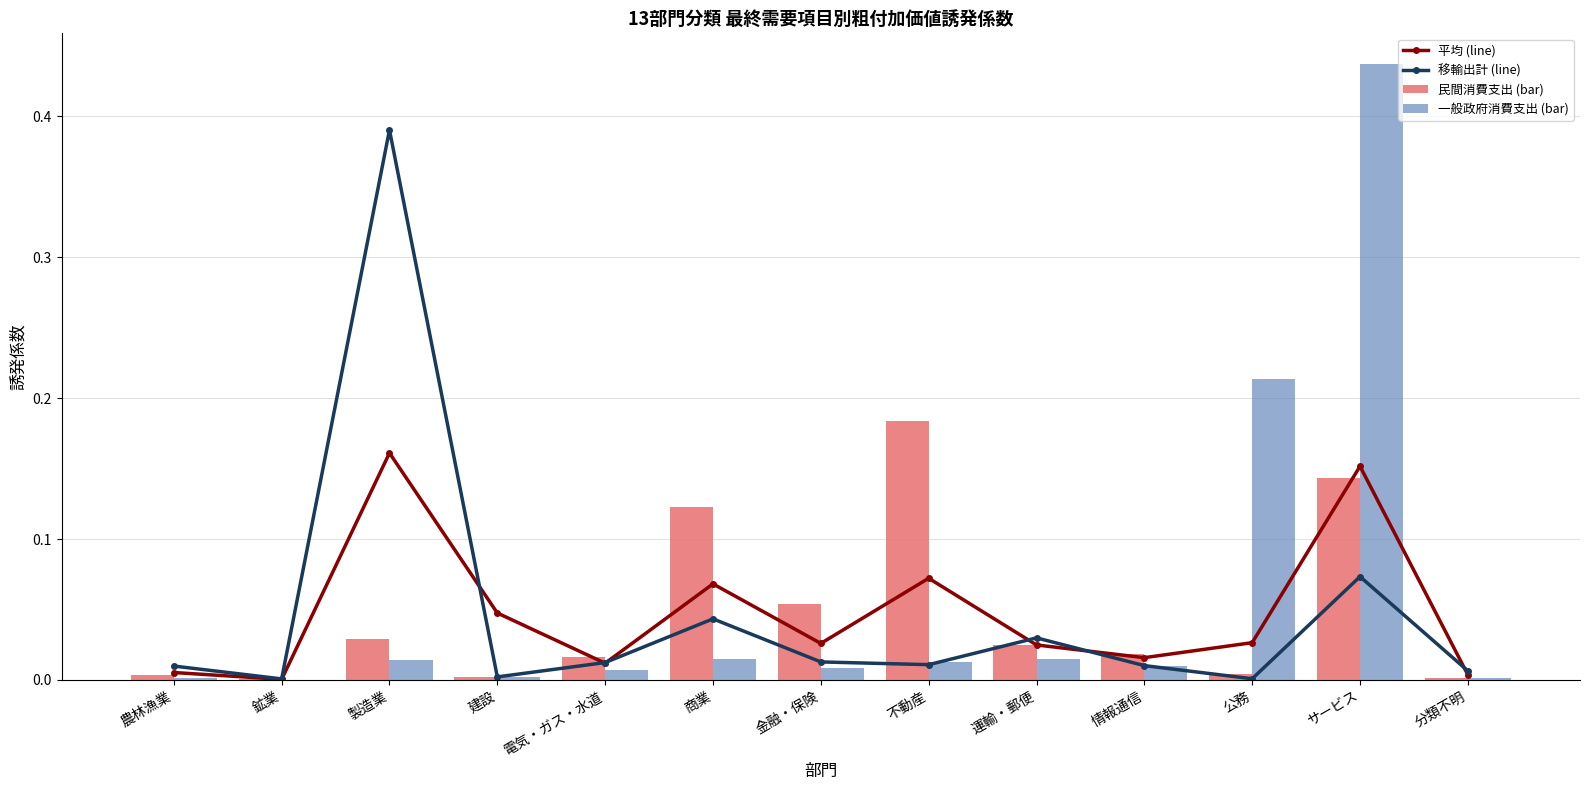

Reading left to right, transcribe all the data shown in this chart.

平均 (line): 農林漁業=0.0	鉱業=0.0	製造業=0.2	建設=0.0	電気・ガス・水道=0.0	商業=0.1	金融・保険=0.0	不動産=0.1	運輸・郵便=0.0	情報通信=0.0	公務=0.0	サービス=0.2	分類不明=0.0
移輸出計 (line): 農林漁業=0.0	鉱業=0.0	製造業=0.4	建設=0.0	電気・ガス・水道=0.0	商業=0.0	金融・保険=0.0	不動産=0.0	運輸・郵便=0.0	情報通信=0.0	公務=0.0	サービス=0.1	分類不明=0.0
民間消費支出 (bar): 農林漁業=0.0	鉱業=0.0	製造業=0.0	建設=0.0	電気・ガス・水道=0.0	商業=0.1	金融・保険=0.1	不動産=0.2	運輸・郵便=0.0	情報通信=0.0	公務=0.0	サービス=0.1	分類不明=0.0
一般政府消費支出 (bar): 農林漁業=0.0	鉱業=0.0	製造業=0.0	建設=0.0	電気・ガス・水道=0.0	商業=0.0	金融・保険=0.0	不動産=0.0	運輸・郵便=0.0	情報通信=0.0	公務=0.2	サービス=0.4	分類不明=0.0